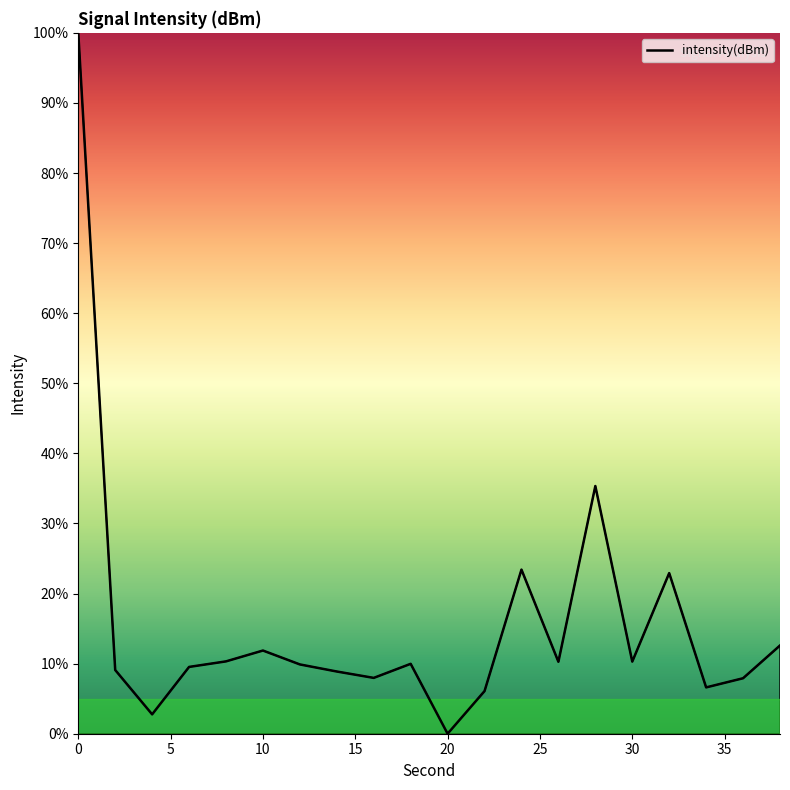

What is the difference between the maximum and minimum values?

100.0